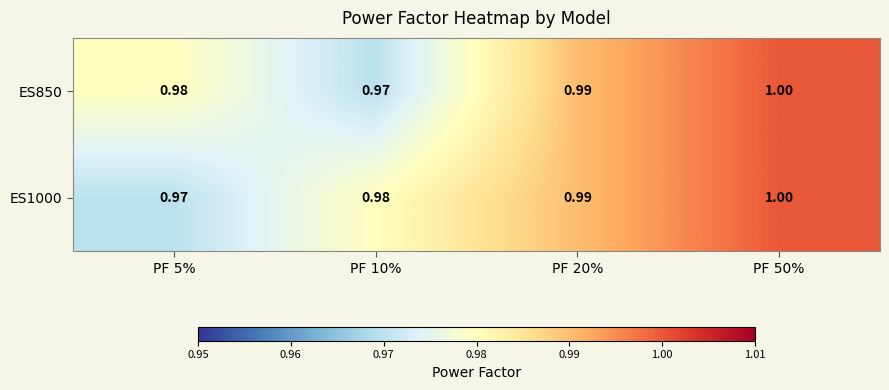

Is the value of ES850 at PF 50% greater than the value of ES1000 at PF 10%?

Yes